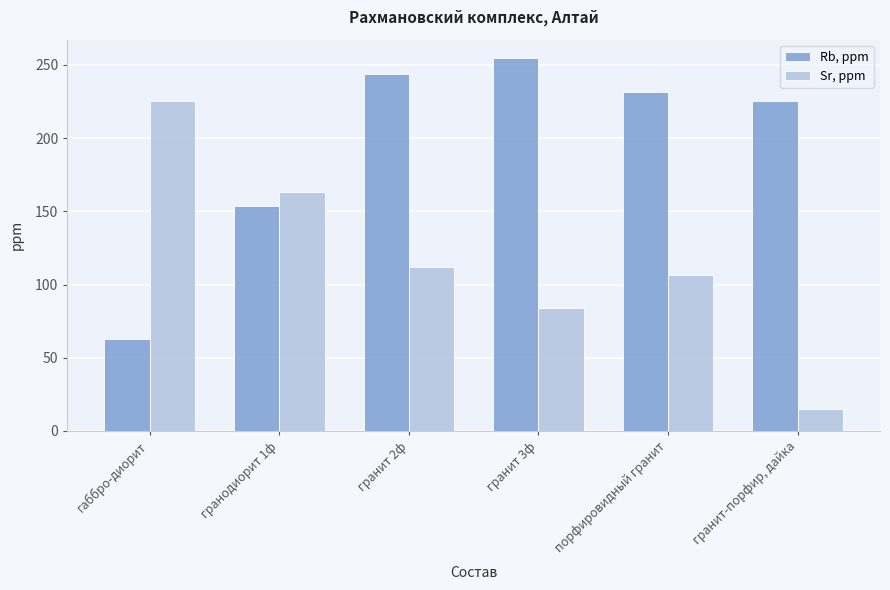

List the series in order of their peak value, highest first.

Rb, ppm, Sr, ppm